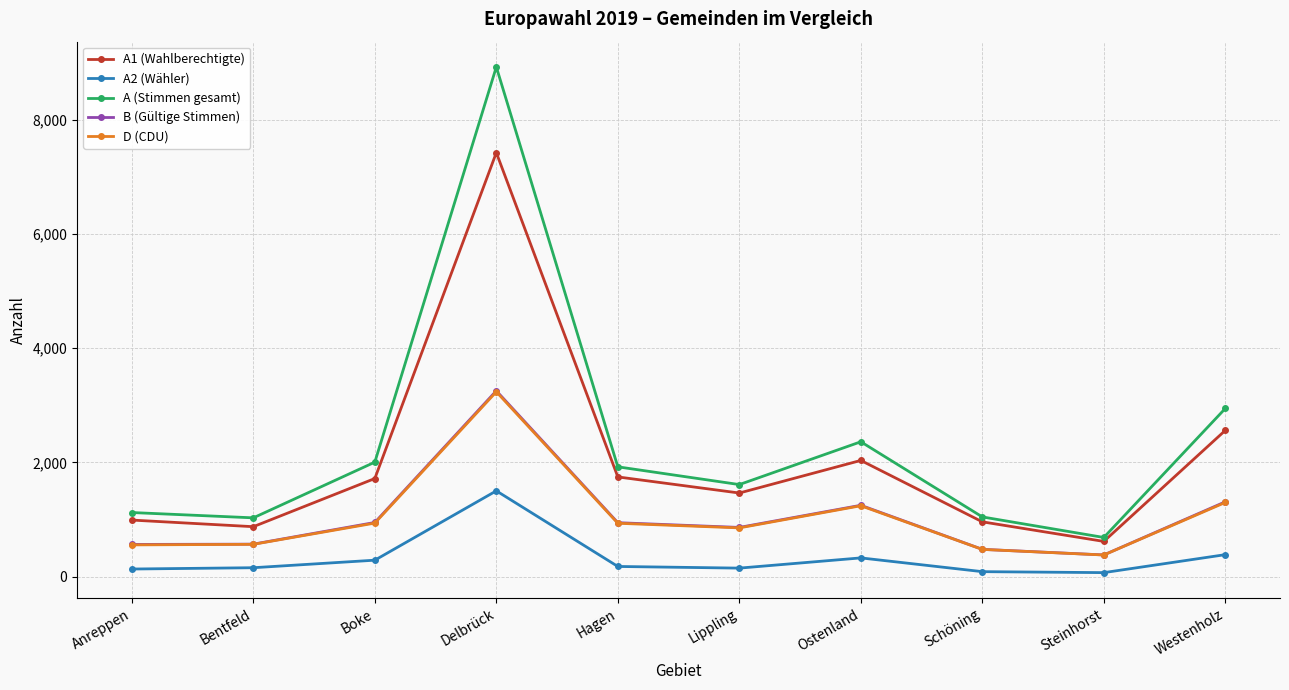

What is the label of the 3rd point from the right?

Schöning